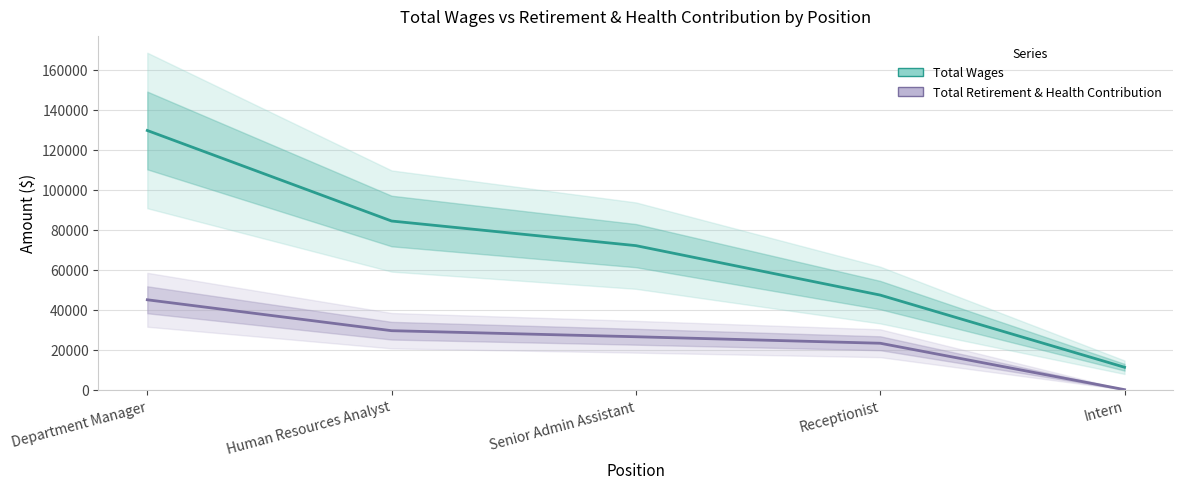

True or false: Total Wages and Total Retirement & Health Contribution intersect in this chart.

False